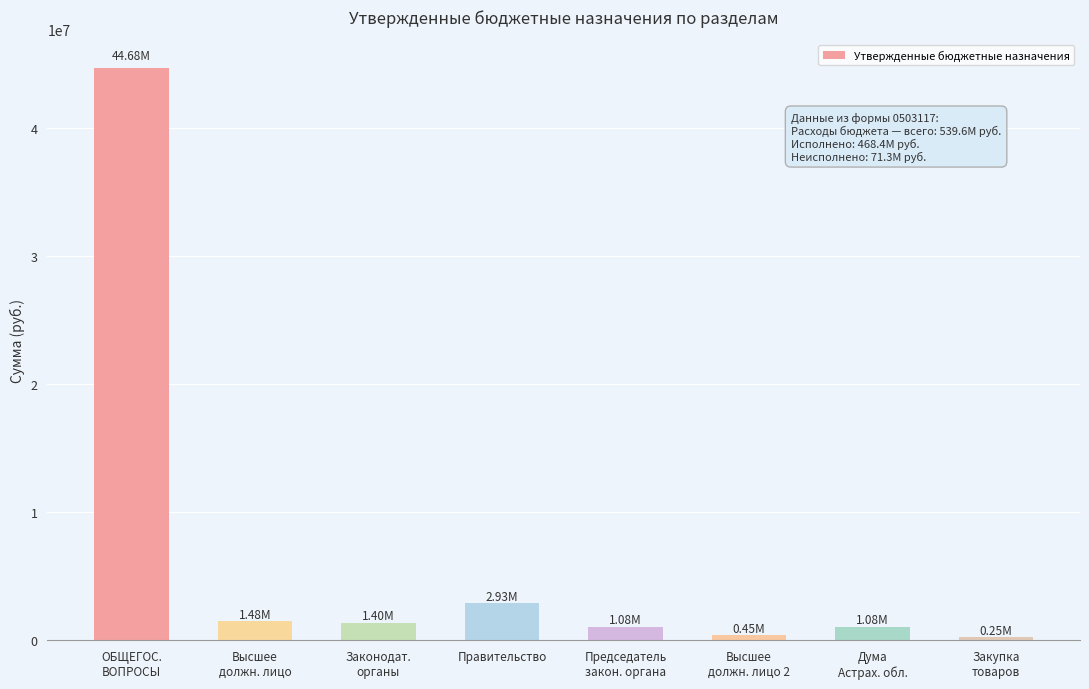

What is the ratio of the value at Высшее
должн. лицо 2 to the value at Председатель
закон. органа?

0.4